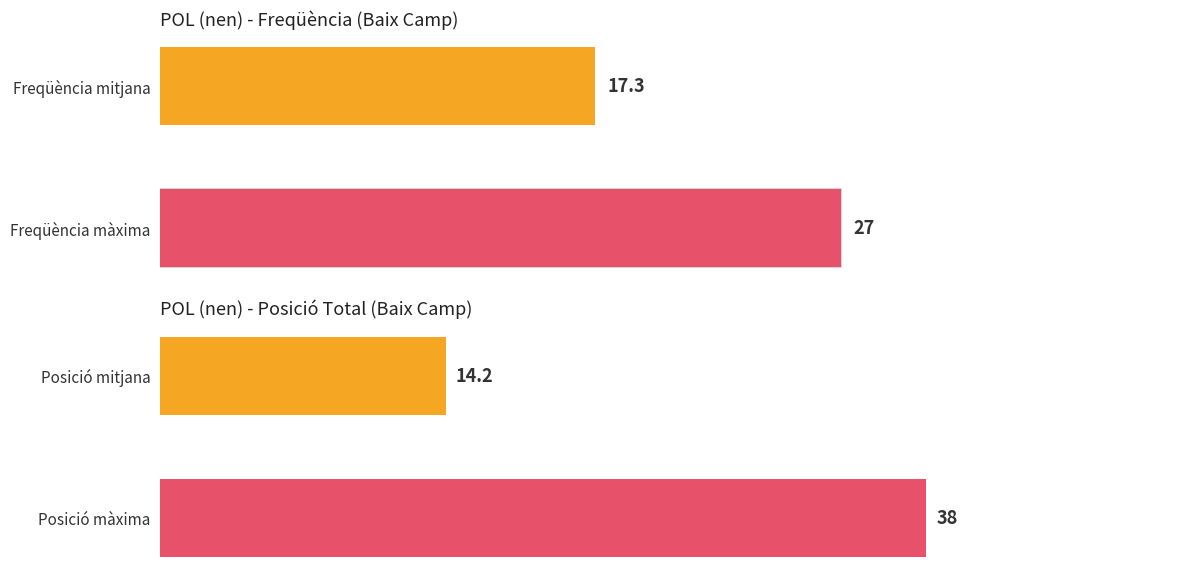

Which series has the largest range (max minus min)?

Posició Total